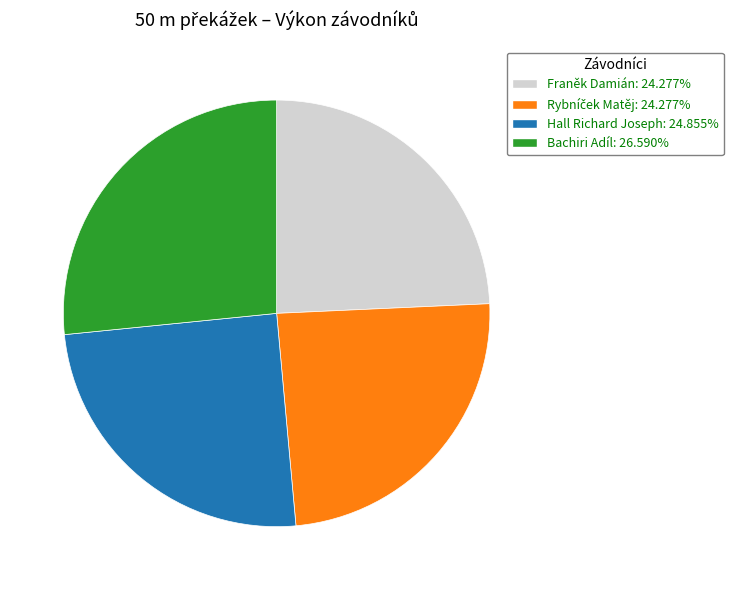

What is the largest slice in the pie chart?

Bachiri Adíl